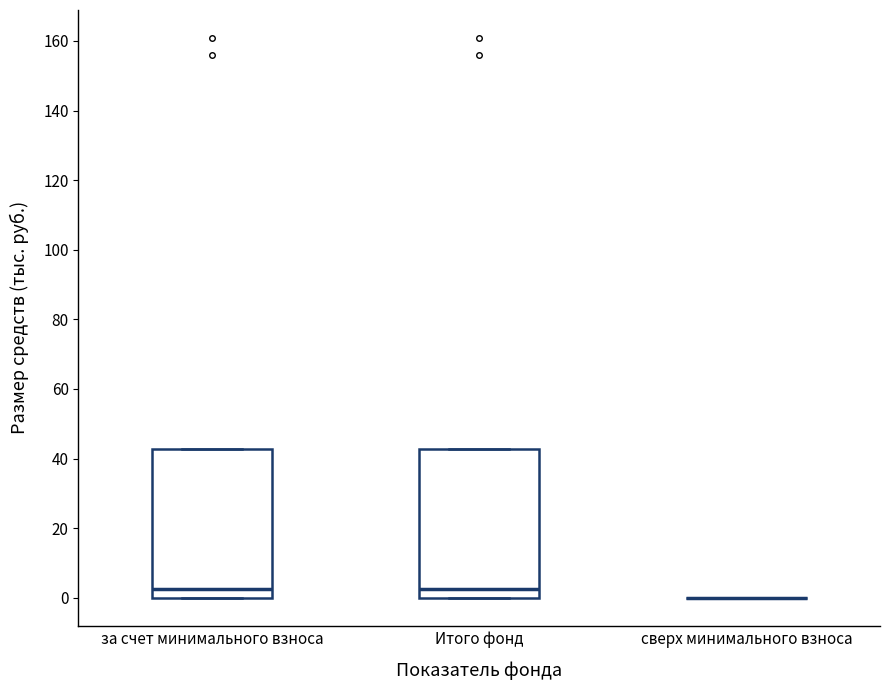

Reading left to right, transcribe this box plot: for each box, give where its median line is, the range the box spans, and where its two whiskers end, as read against the y-axis. The values are not printed on the chart, so give them approximately, as read against the axis.

за счет минимального взноса: median 2, box 0 to 42, whiskers 0 to 42
Итого фонд: median 2, box 0 to 42, whiskers 0 to 42
сверх минимального взноса: box collapsed to a line at 0, whiskers 0 to 0